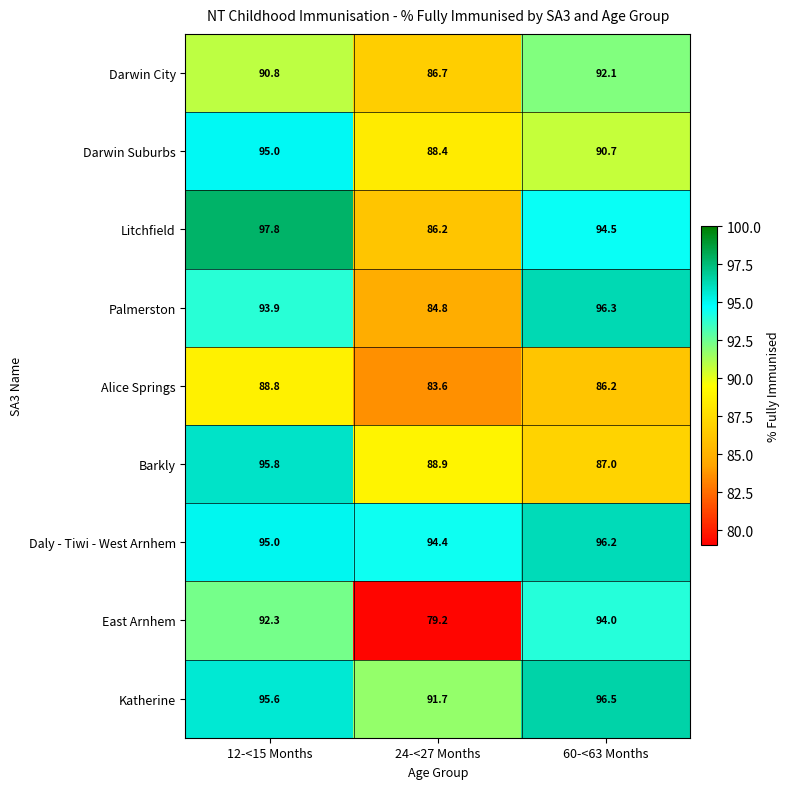

Reading left to right, what are all the values shown in this chart?

Darwin City: 90.8	86.7	92.1
Darwin Suburbs: 95.0	88.4	90.7
Litchfield: 97.8	86.2	94.5
Palmerston: 93.9	84.8	96.3
Alice Springs: 88.8	83.6	86.2
Barkly: 95.8	88.9	87.0
Daly - Tiwi - West Arnhem: 95.0	94.4	96.2
East Arnhem: 92.3	79.2	94.0
Katherine: 95.6	91.7	96.5